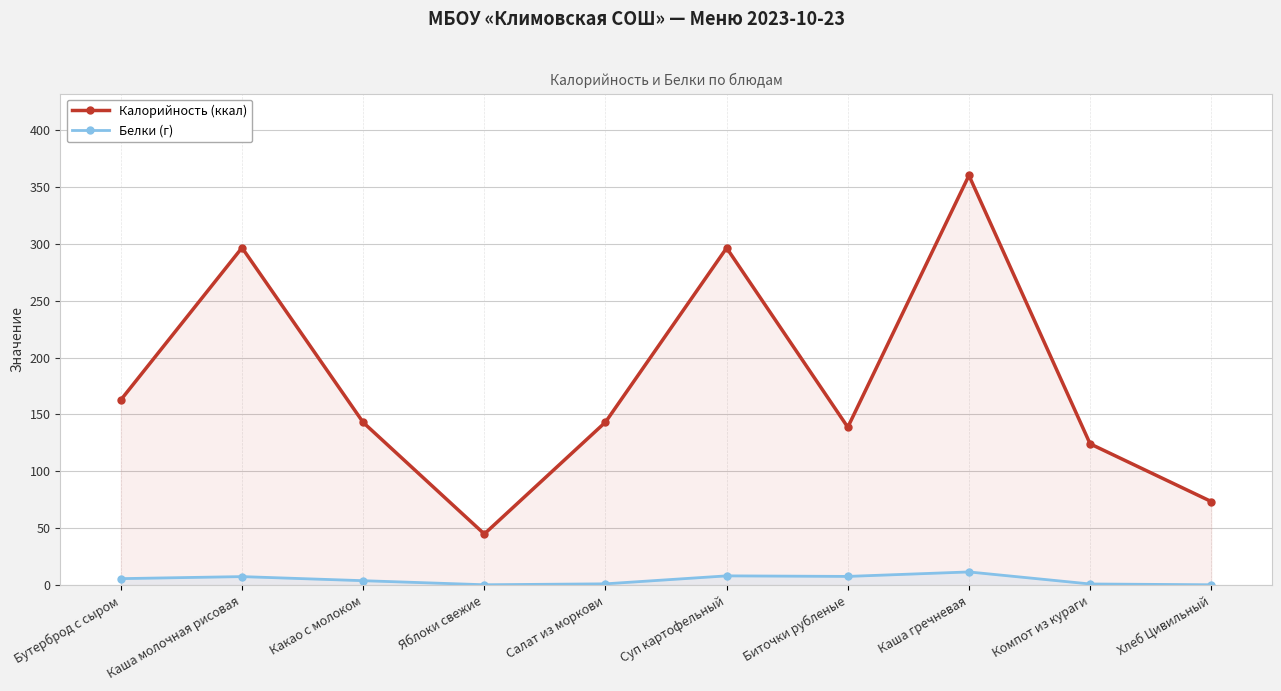

Reading right to left, list all the values displayed in this chart.

Калорийность (ккал): 73.5	124.2	359.9	138.8	296.3	143.2	45.0	143.0	296.4	162.8
Белки (г): 0.4	1.1	11.7	7.7	8.2	1.2	0.4	4.0	7.6	5.8